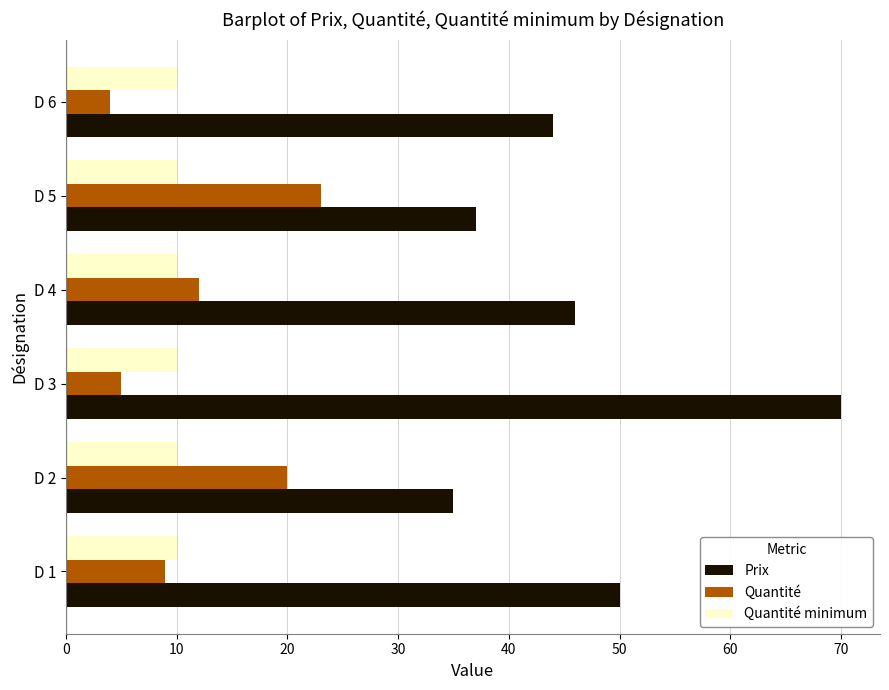

Rank the series by their maximum value, from highest to lowest.

Prix, Quantité, Quantité minimum